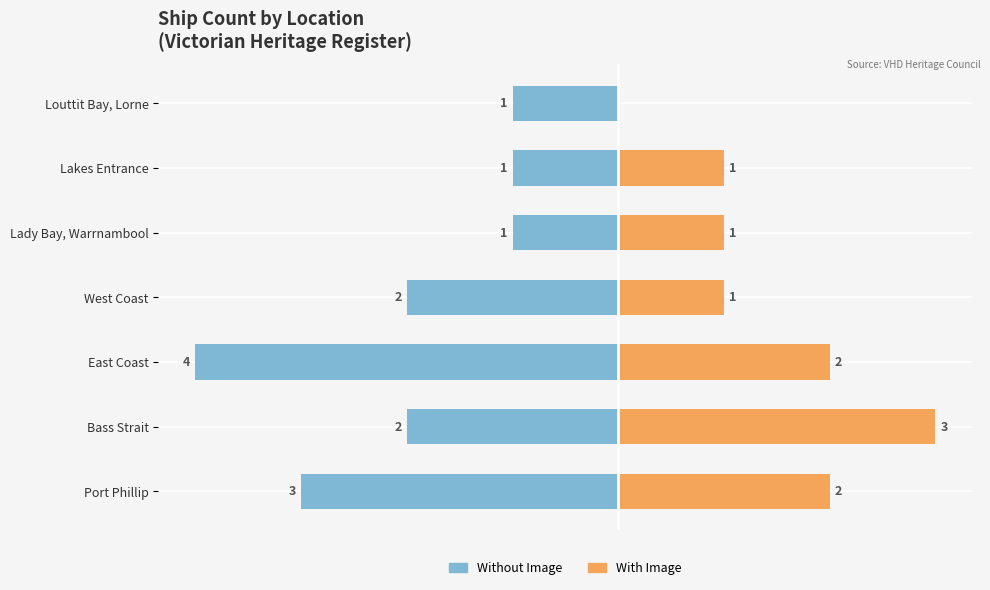

Rank the series at Lady Bay, Warrnambool from lowest to highest value.

Without Image, With Image